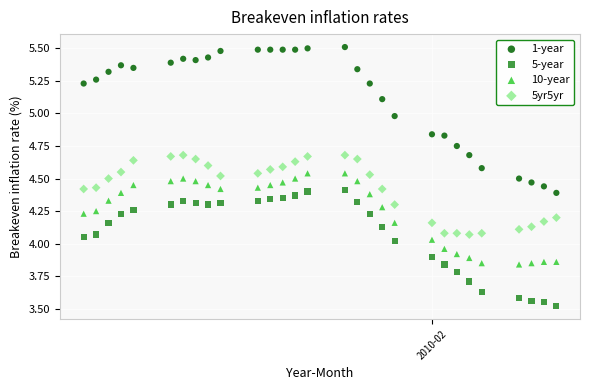

Which series has the largest Y range (max minus min)?

1-year